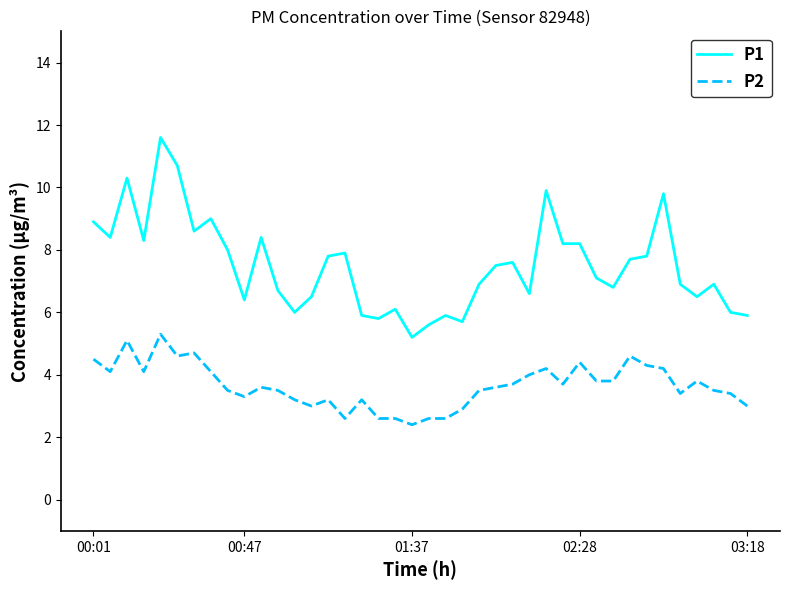

Which series has the largest total across all categories?

P1